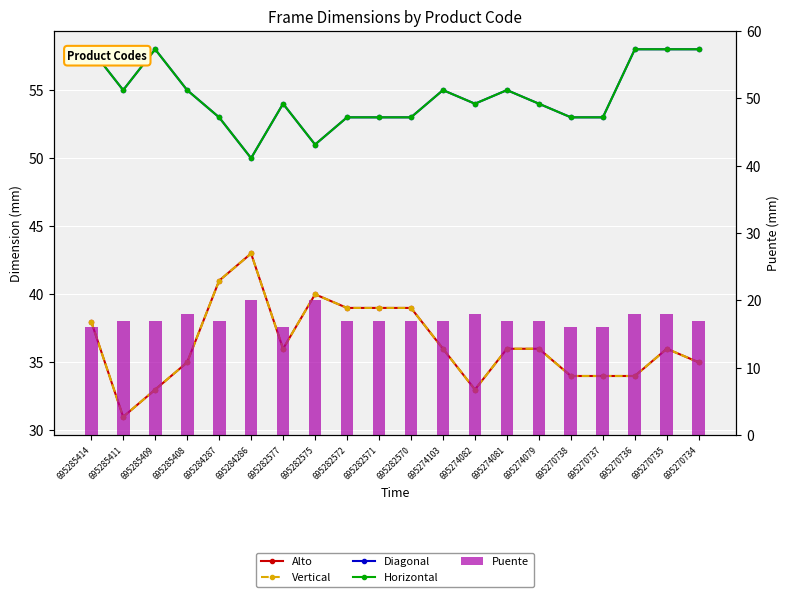

What is the minimum value shown in the chart?

16